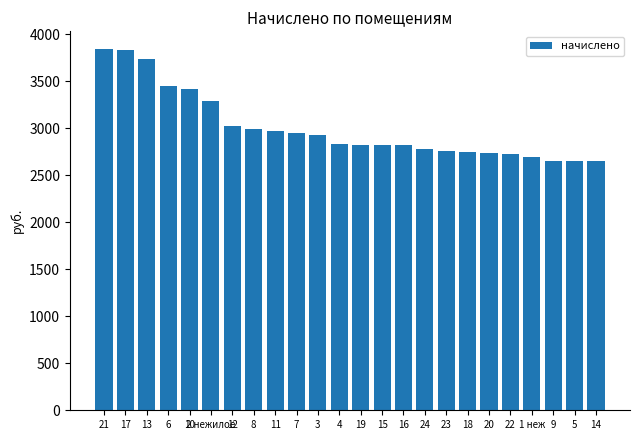

What is the change in value from 24 to 20?

-47.1